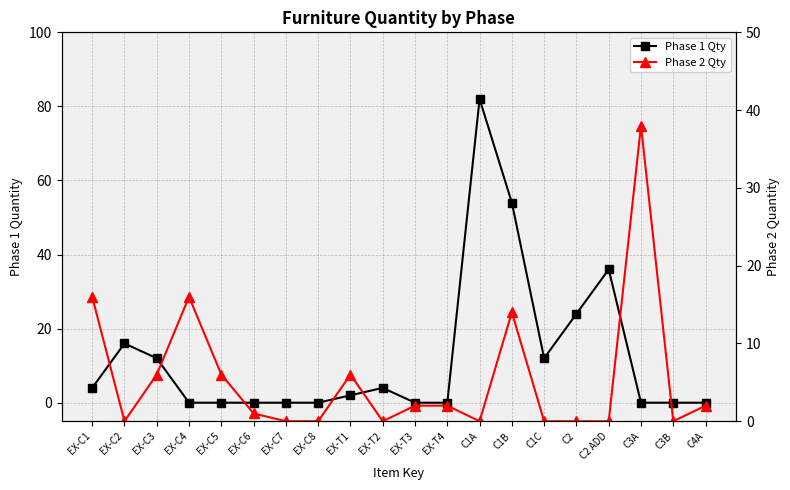

Which series changed the most between EX-C1 and EX-C5?

Phase 2 Qty